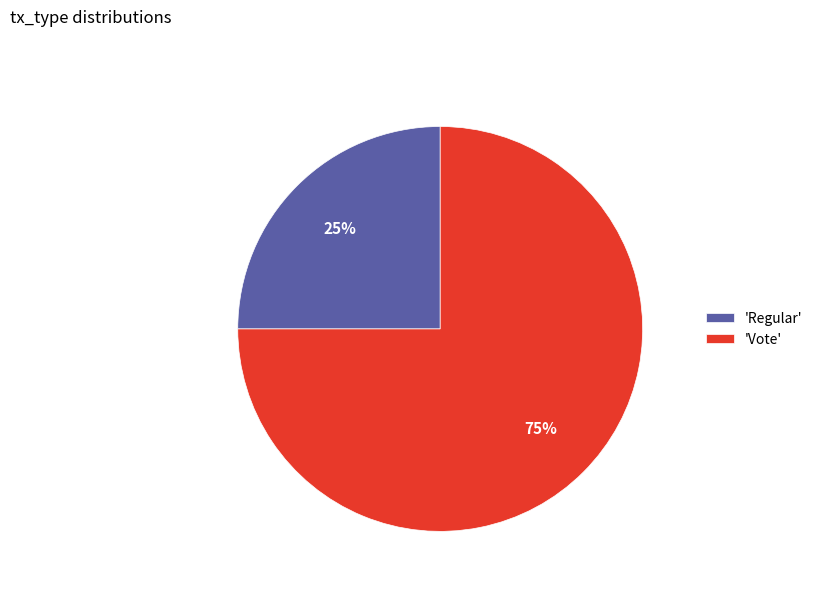

To the nearest percent, what is the difference between the largest and smallest slice percentages?

50%